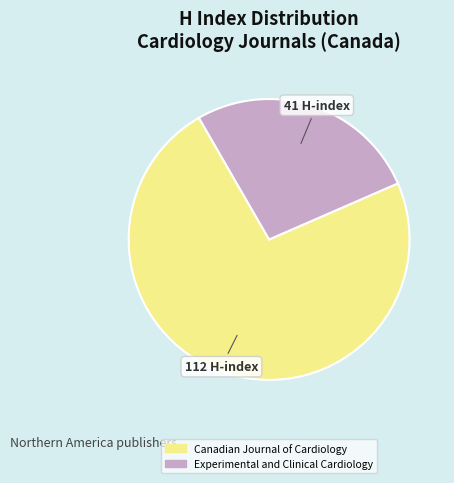

Is the sum of Canadian Journal of Cardiology and Experimental and Clinical Cardiology greater than half?

Yes